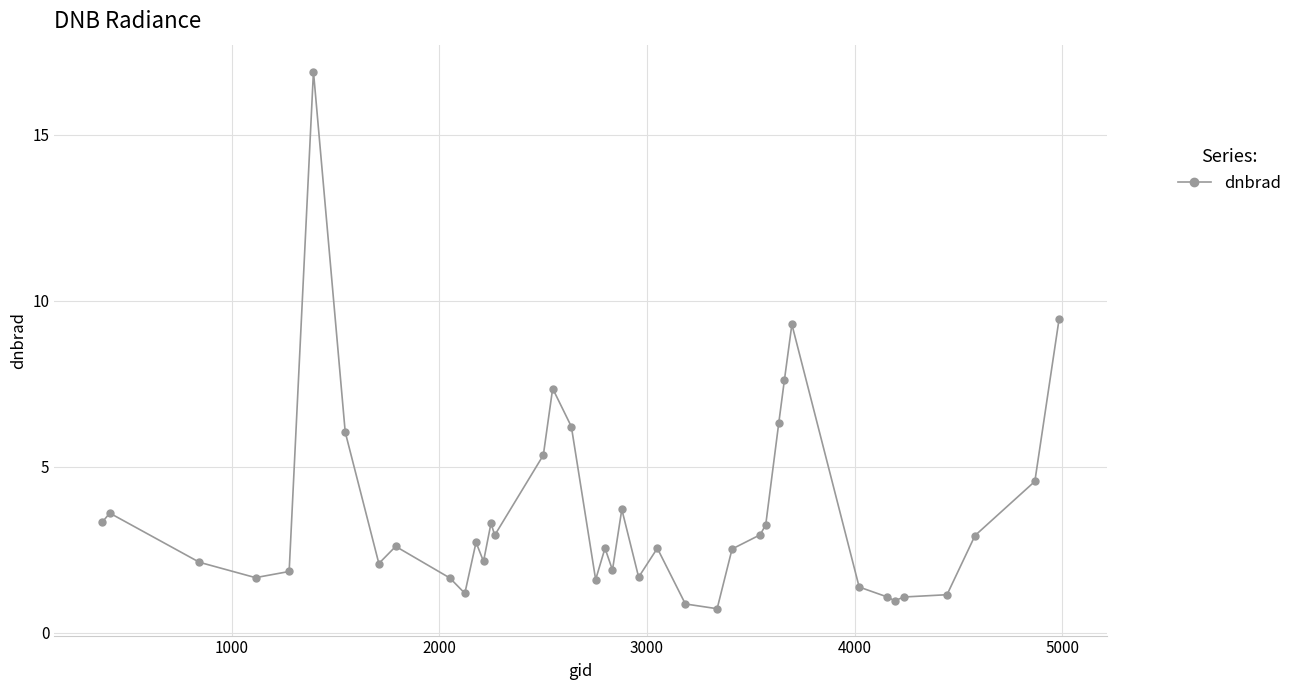

Does the chart have visible grid lines?

Yes